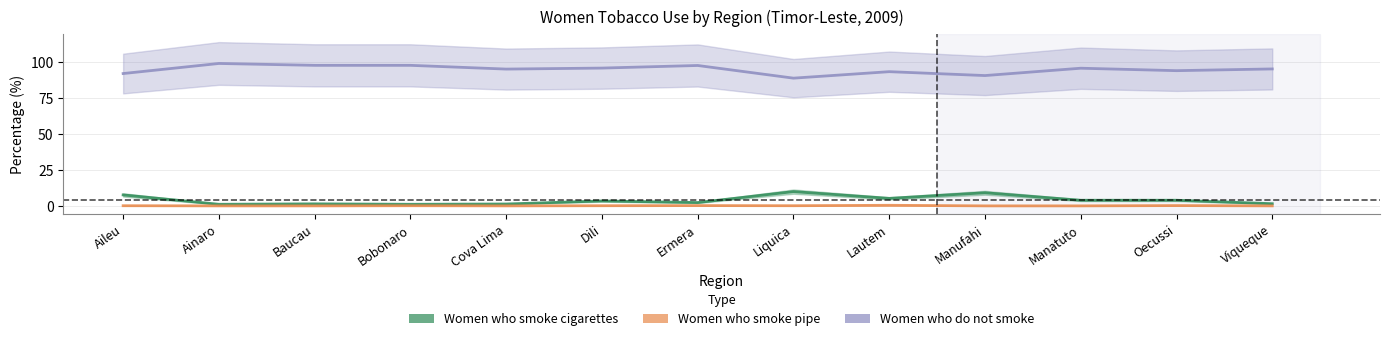

What is the average value of the Women who smoke cigarettes series?

4.0